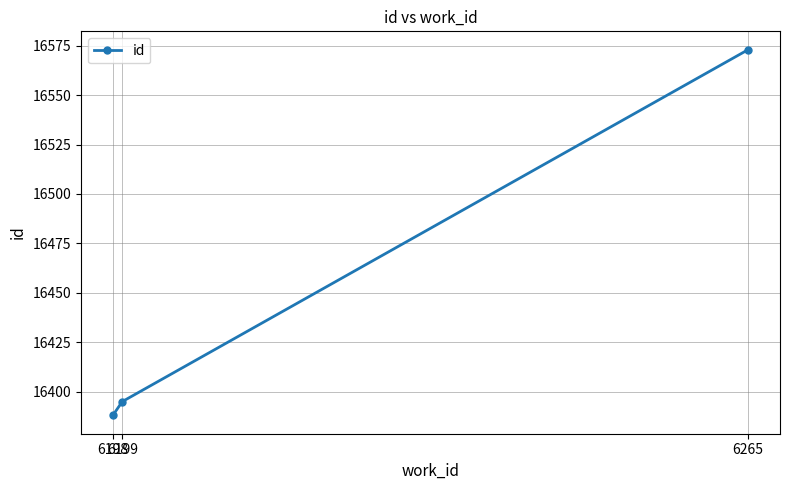

What is the sum of the values at 6199 and 6198?

32783